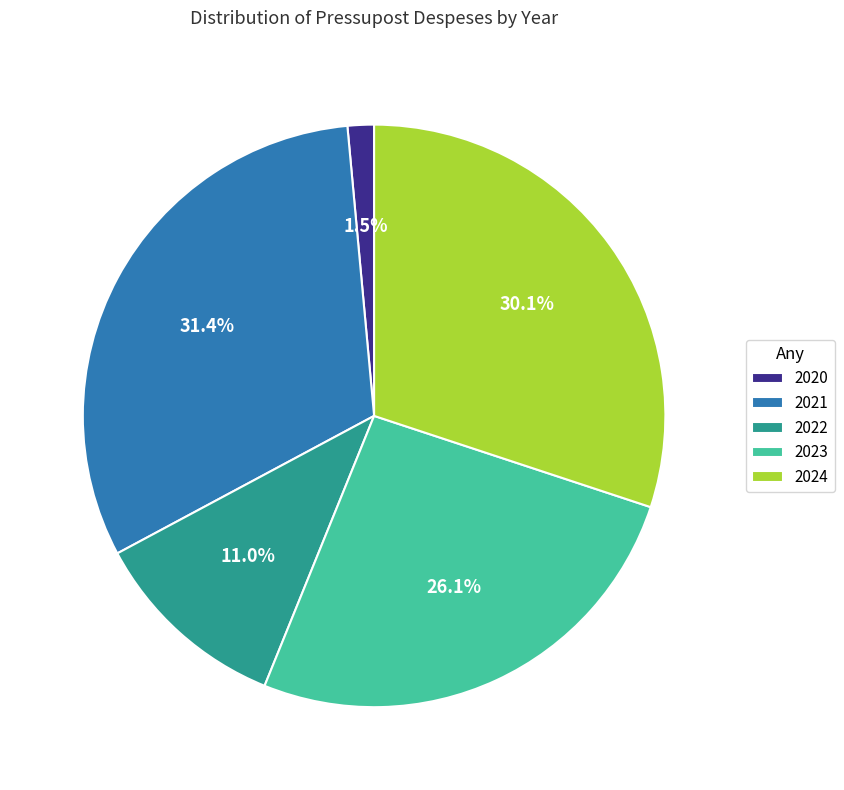

Is there any slice that represents more than half of the pie?

No